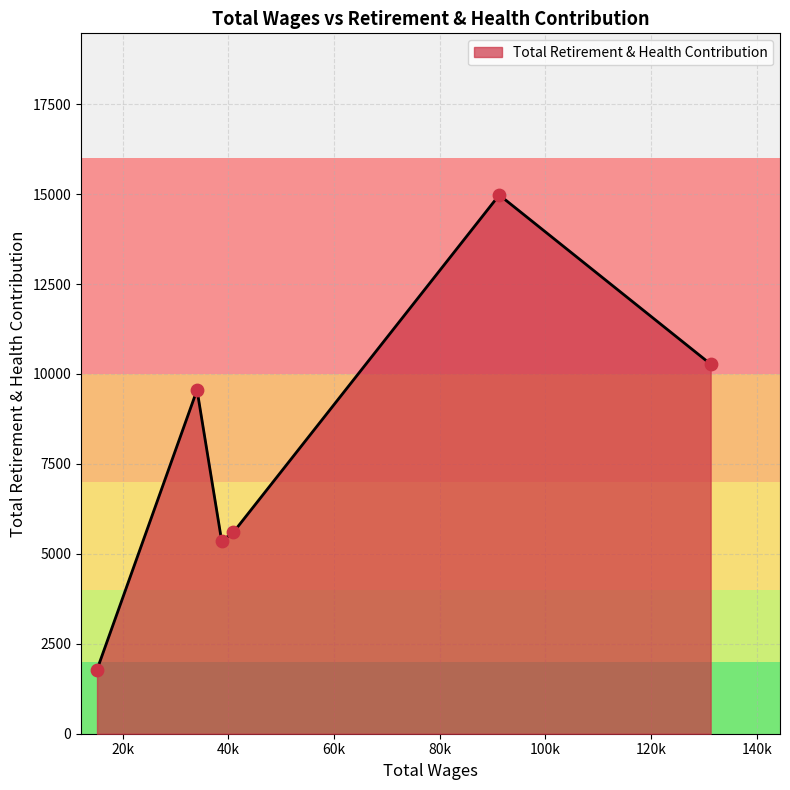

How many interior local peaks (higher than both neighbors) does the data have?

2